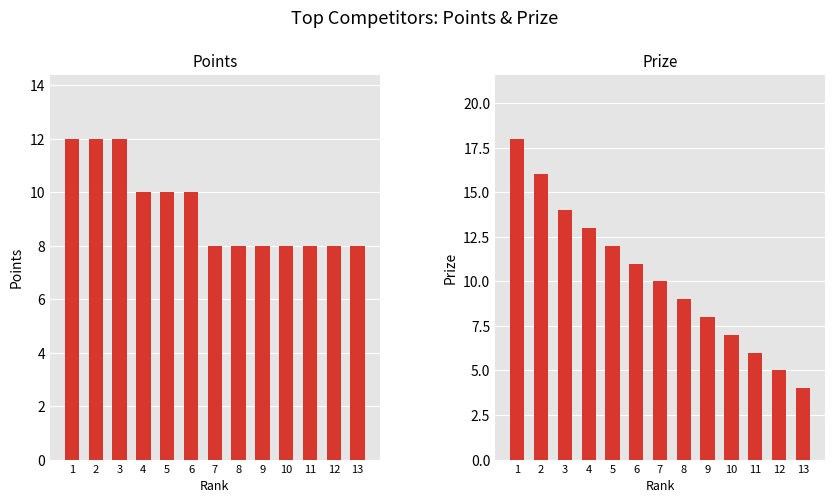

How many groups of bars are there?

13